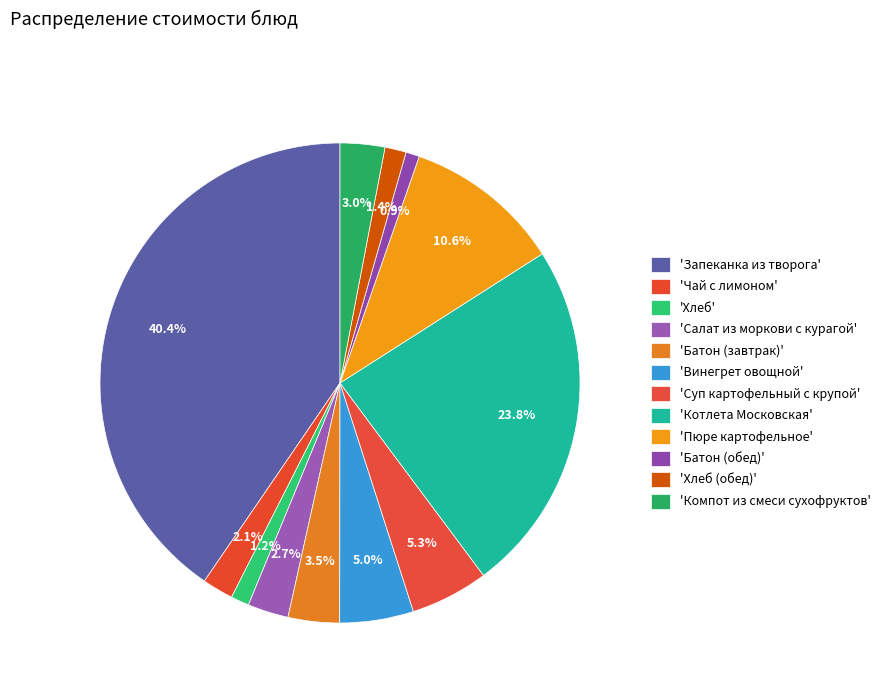

Count the number of slices in the pie.

12